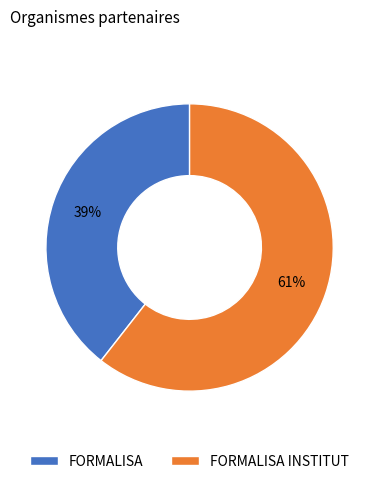

How many slices are in this pie chart?

2